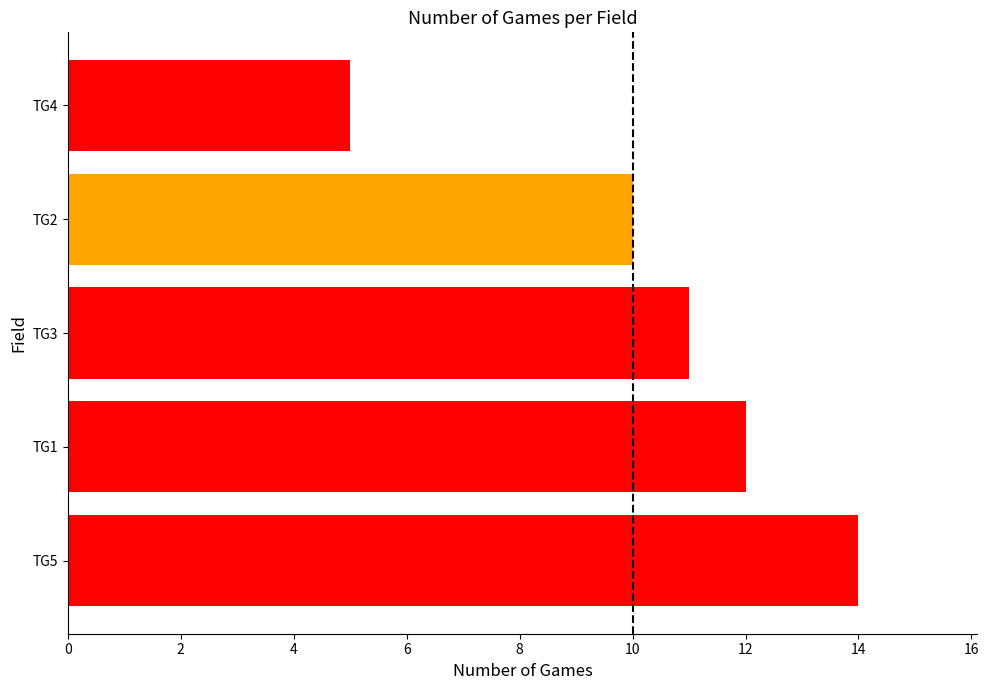

Where is the data nearest to the value 9?

TG2